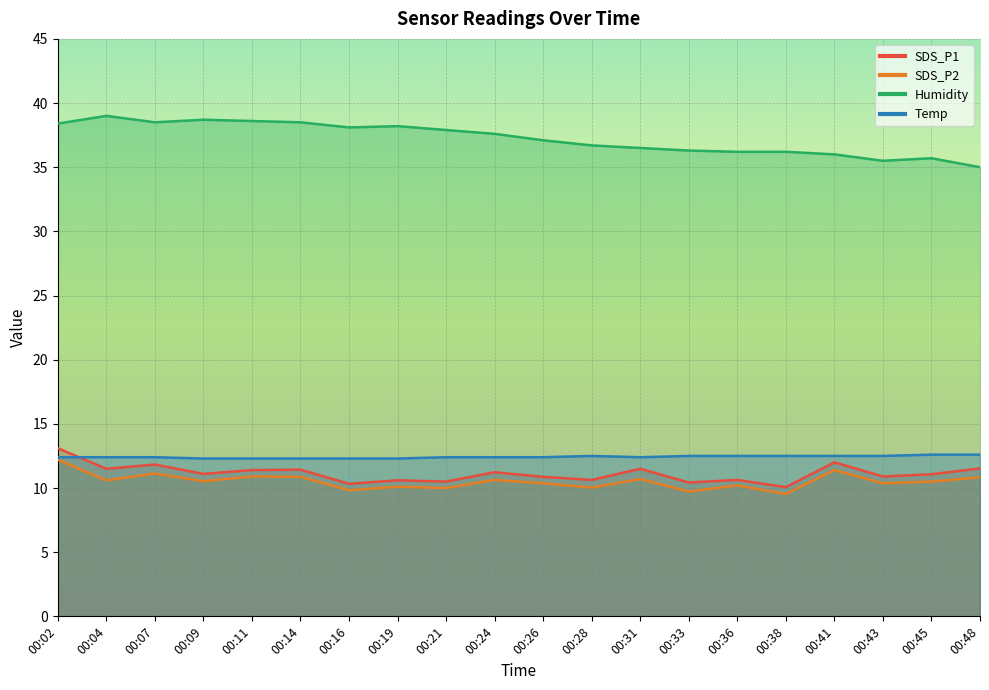

Count the number of categories in the chart.

20